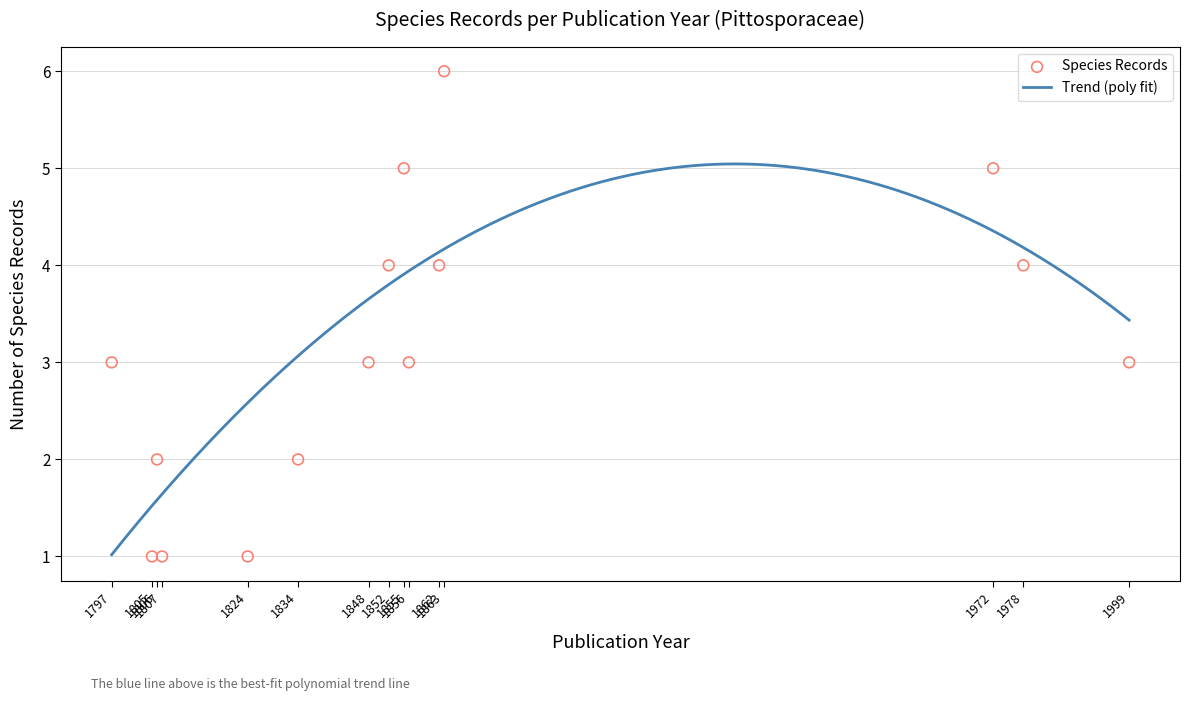

What is the ratio of the value at 1834 to the value at 1824?

2.0